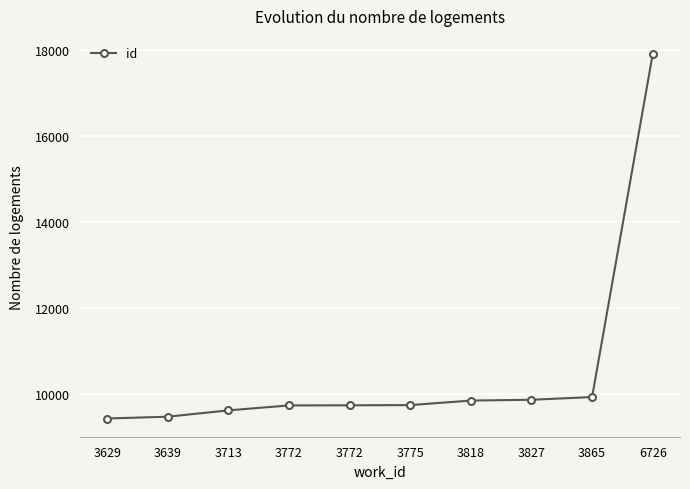

What is the sum of the values at 3865 and 3772?

19641